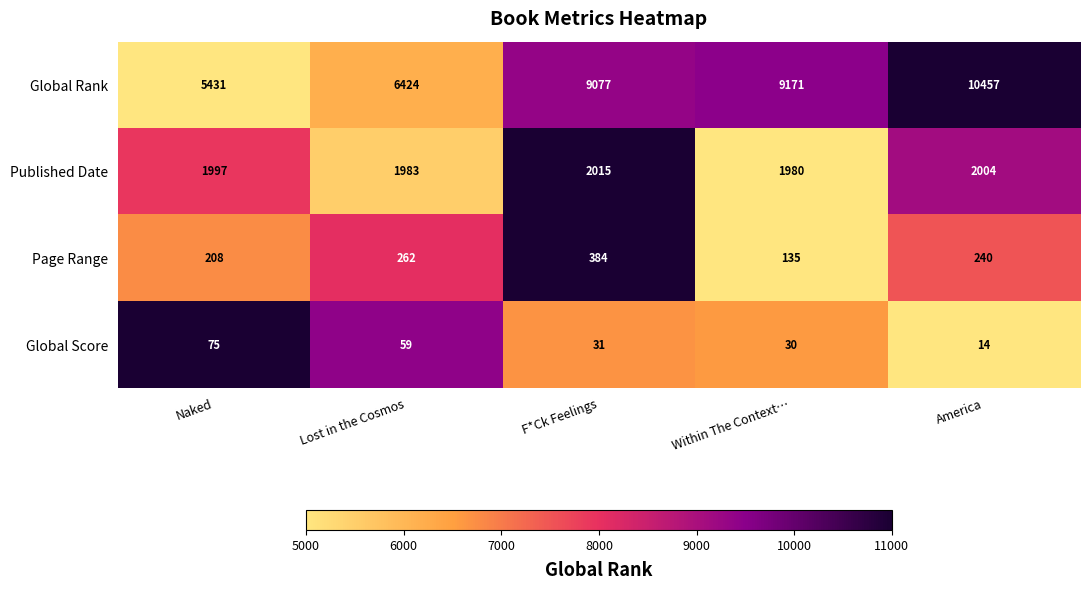

What is the difference between the second highest and second lowest values in the Global Rank series?

2747